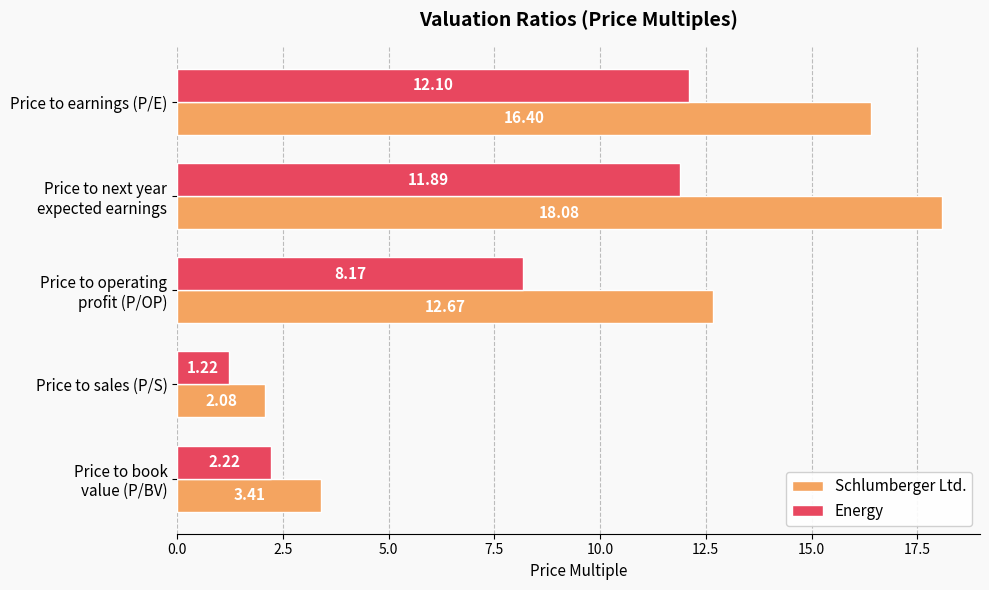

List the series in order of their peak value, lowest first.

Energy, Schlumberger Ltd.